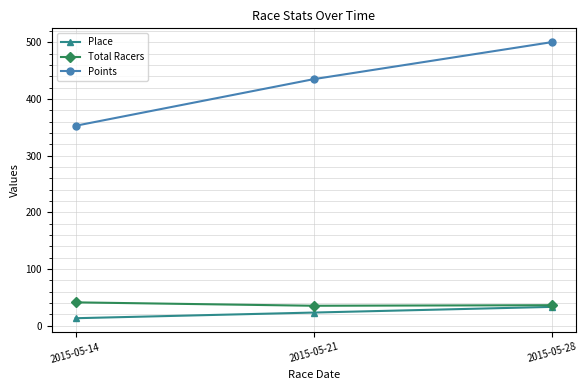

Where is Points nearest to the value 426?

2015-05-21